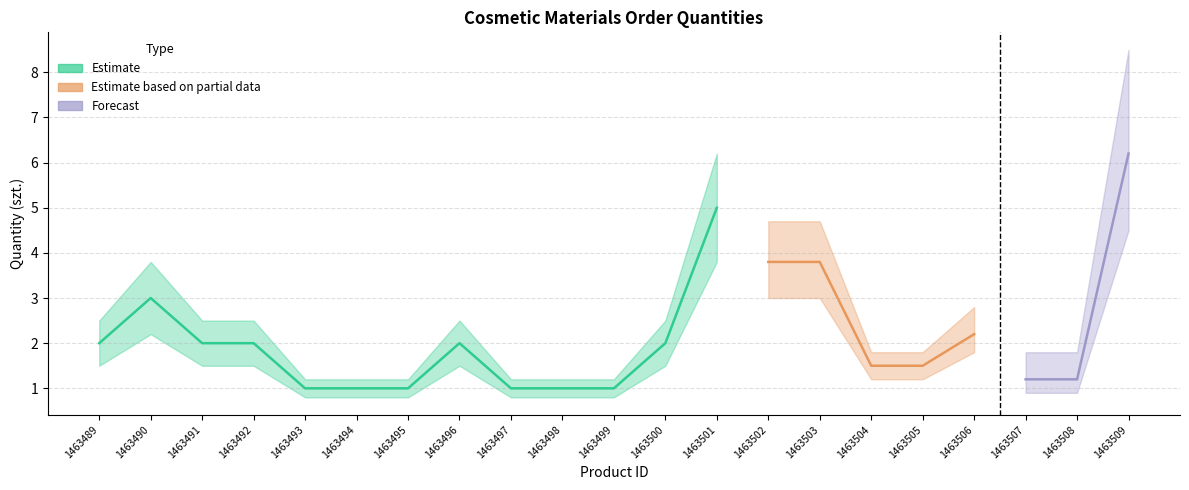

Which has a higher value, 1463503 or 1463492?

1463503